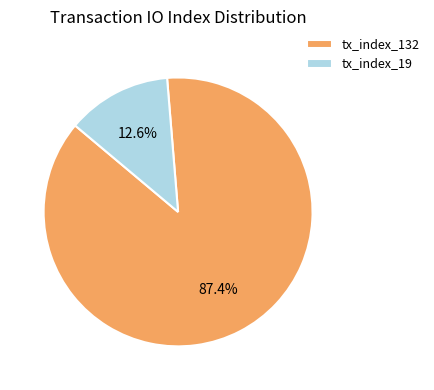

To the nearest percent, what portion does tx_index_132 represent?

87%